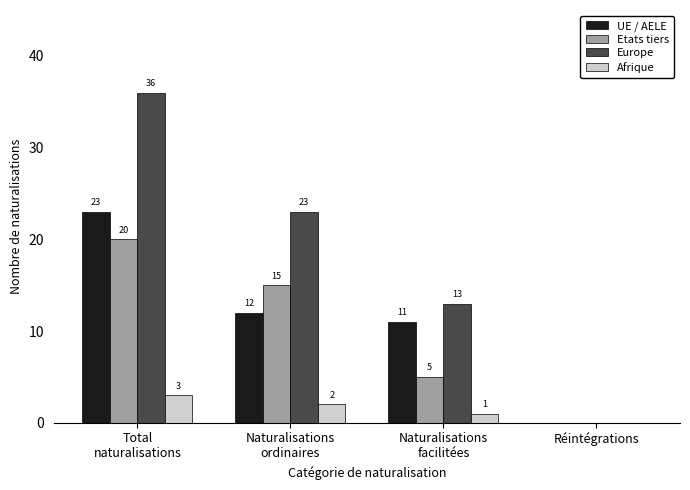

What is the greatest value displayed?

36